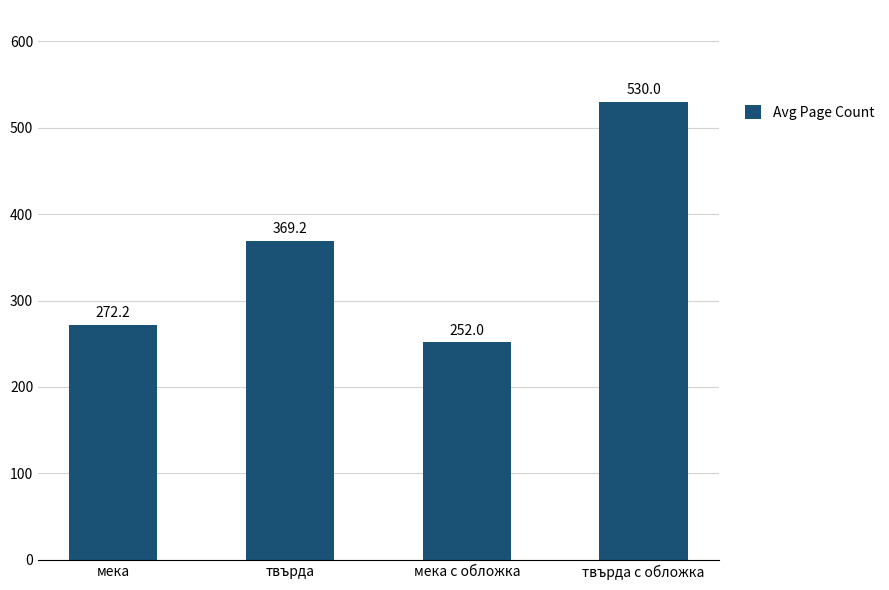

Are the bars horizontal?

No